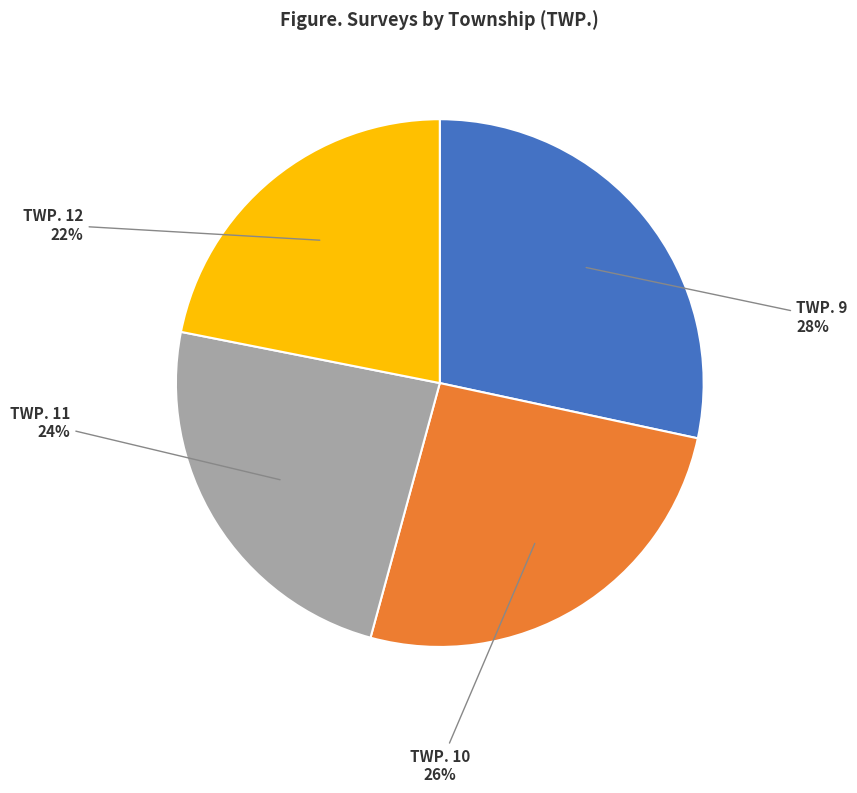

Which slice is the largest?

TWP. 9